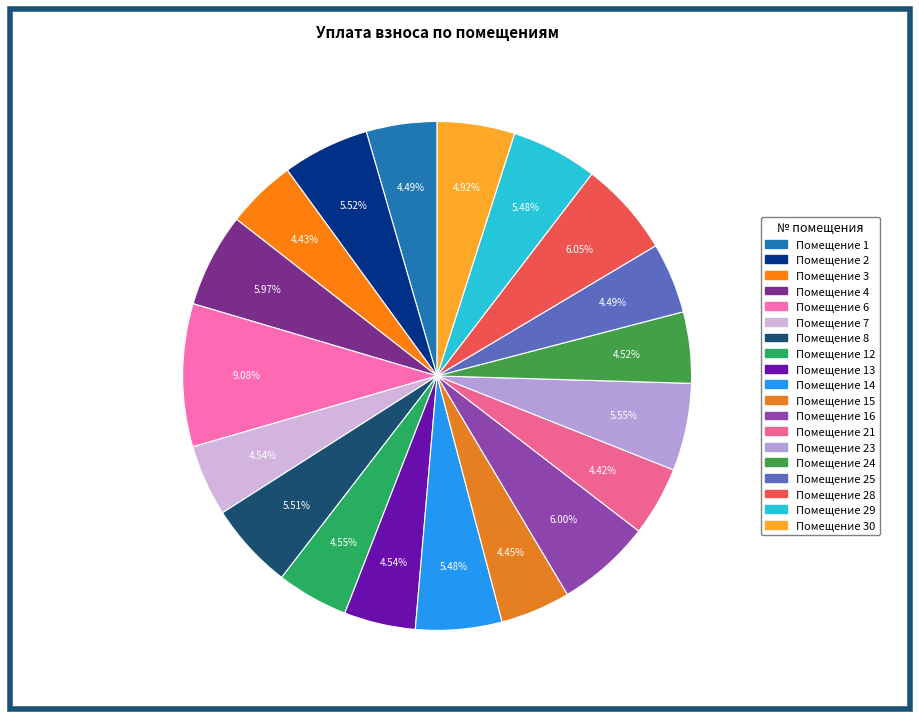

To the nearest percent, what is the average slice percentage?

5%